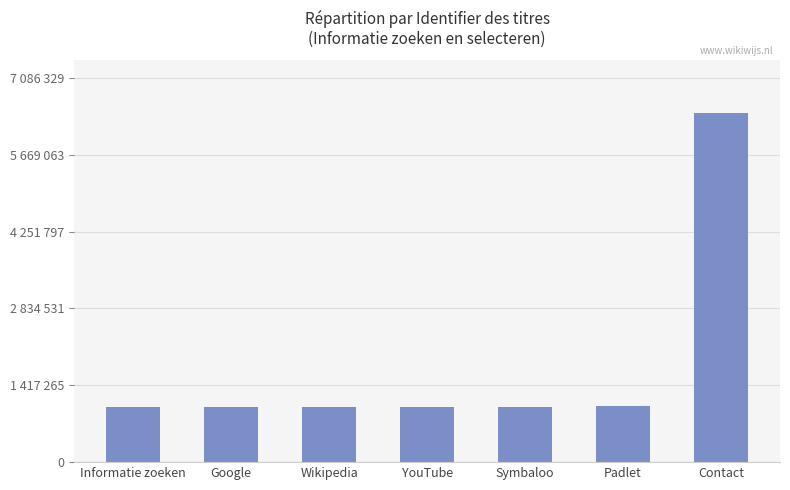

Are the bars horizontal?

No